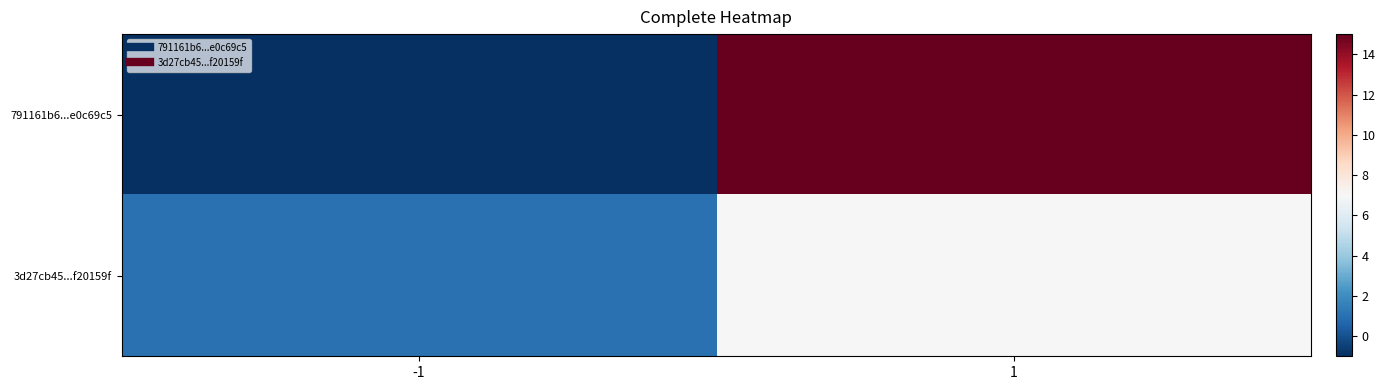

Which series has the largest range (max minus min)?

791161b6...e0c69c5